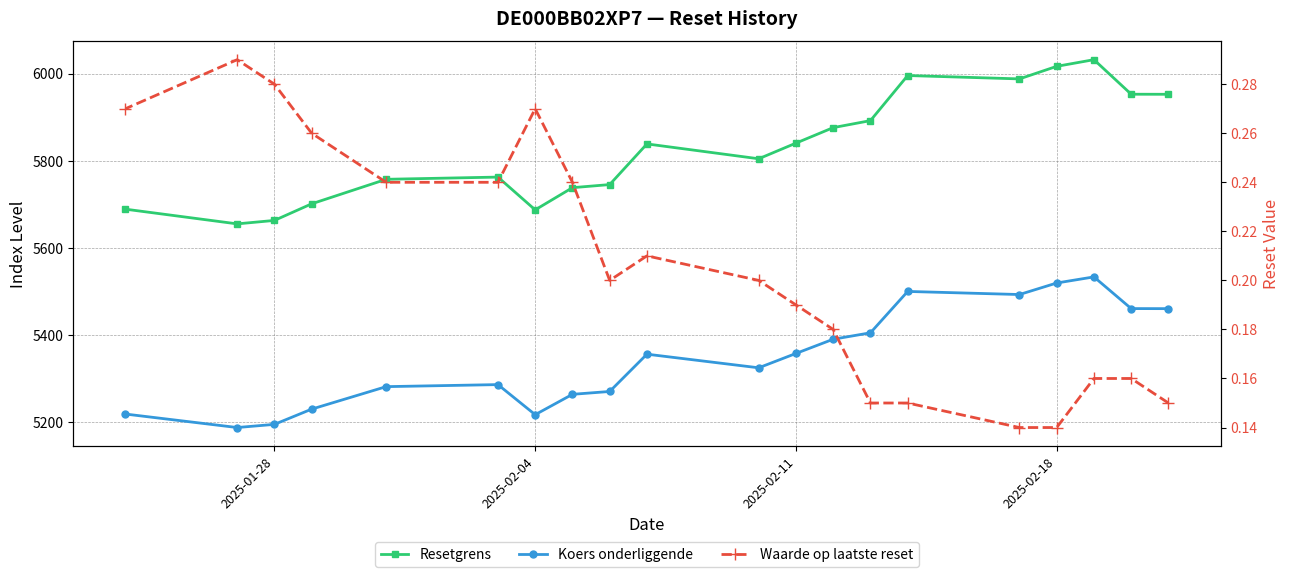

Which series has the widest spread of values?

Resetgrens